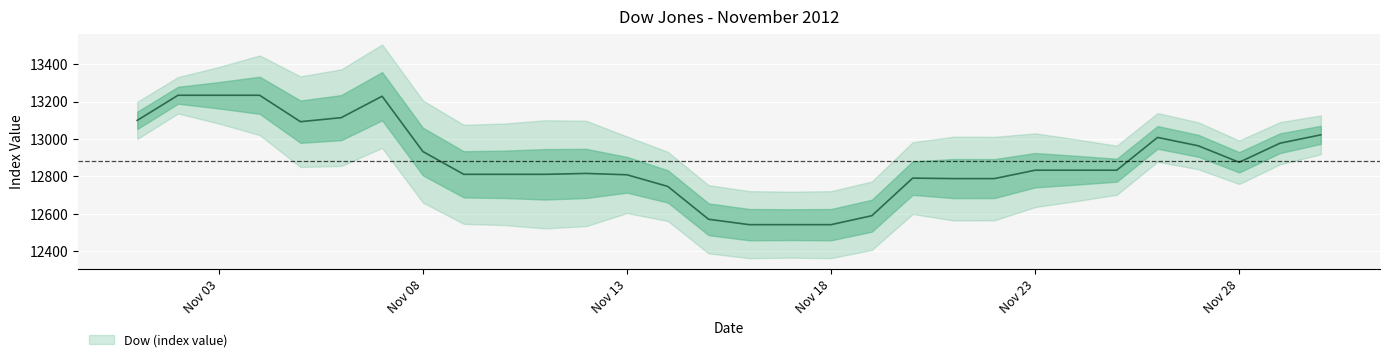

How many lines are shown in the chart?

1